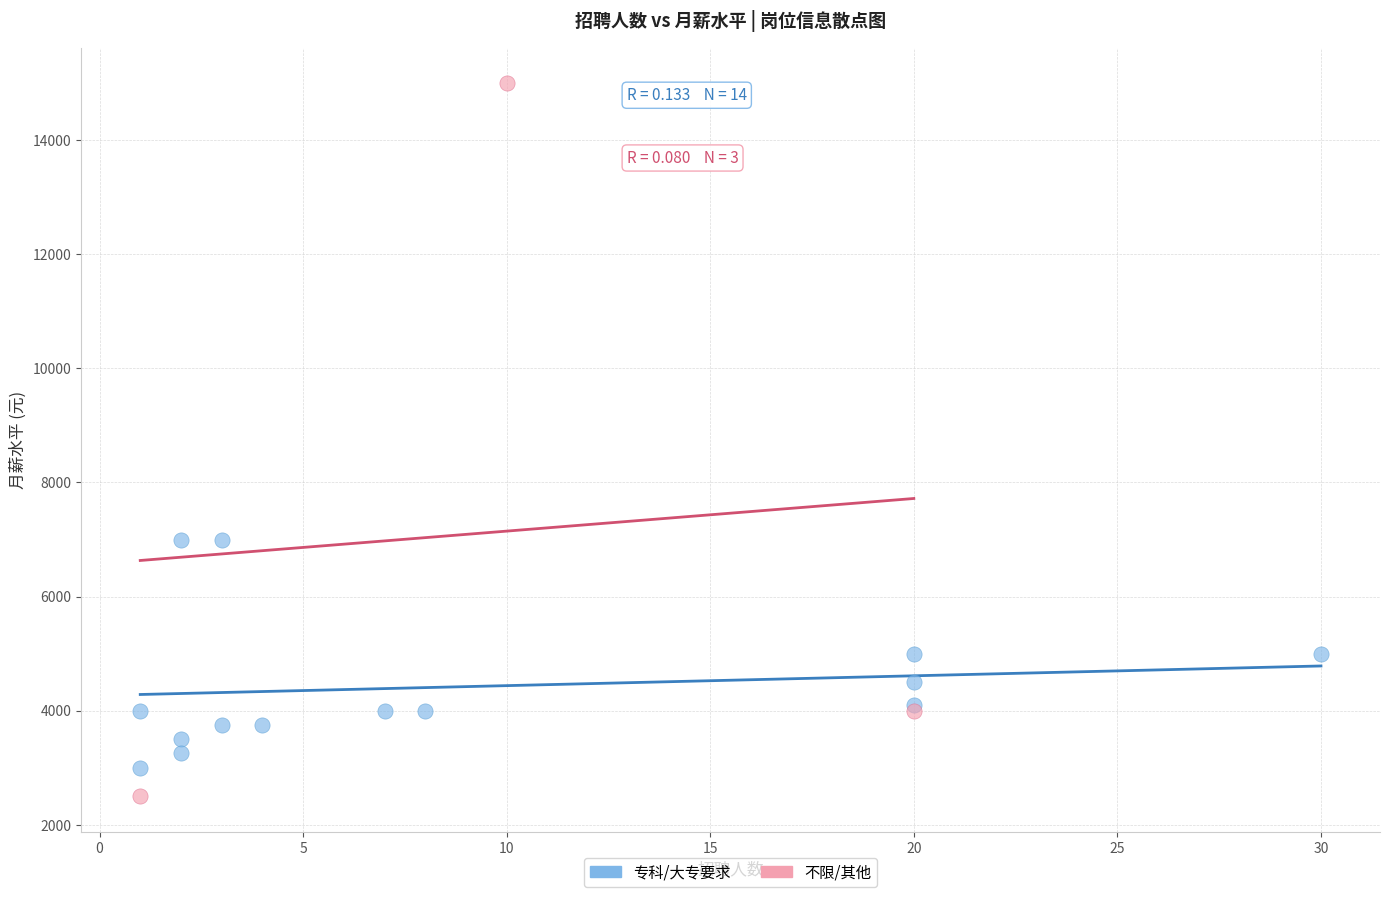

Which series reaches the maximum Y coordinate?

不限/其他